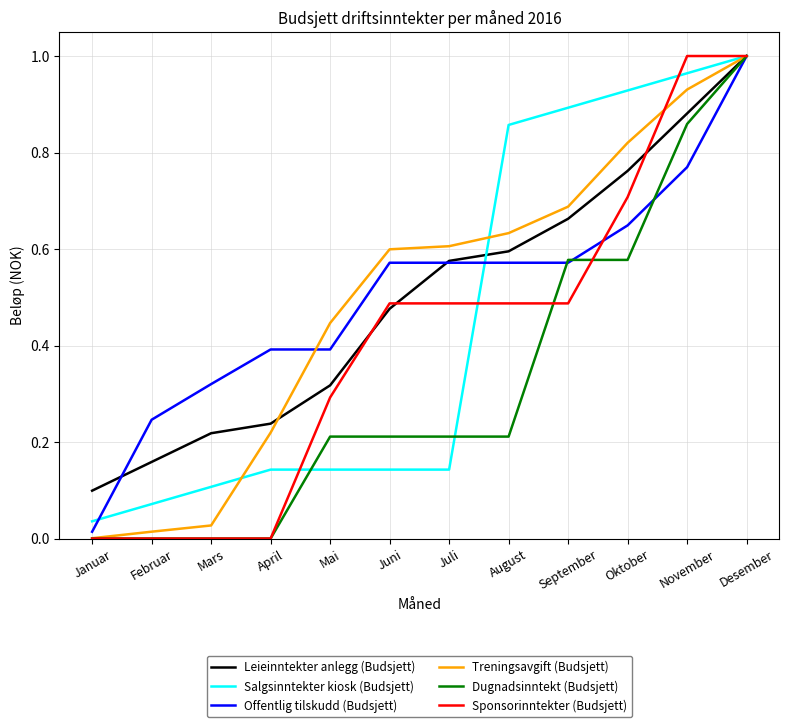

What position from the left is Oktober?

10